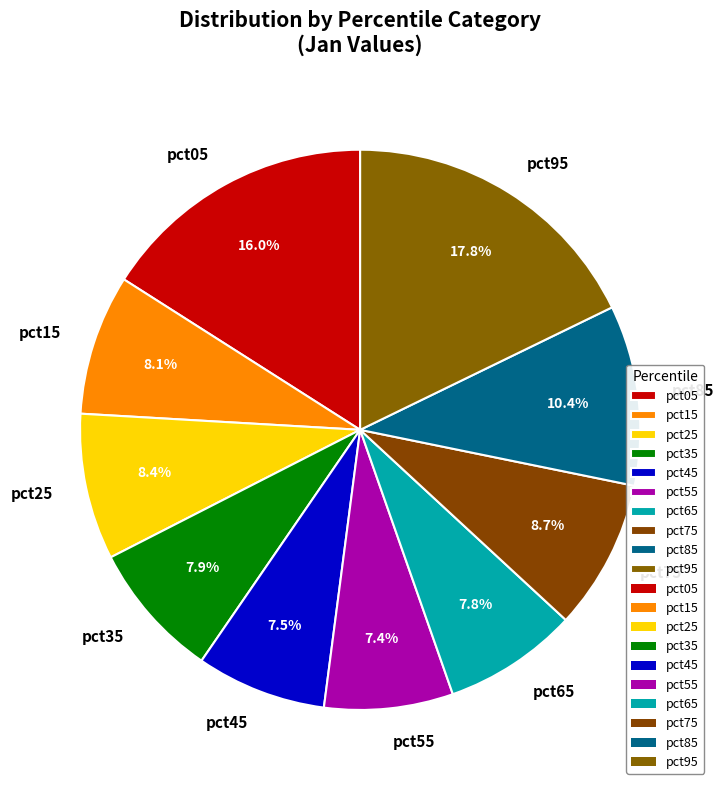

How many segments does this pie chart have?

10